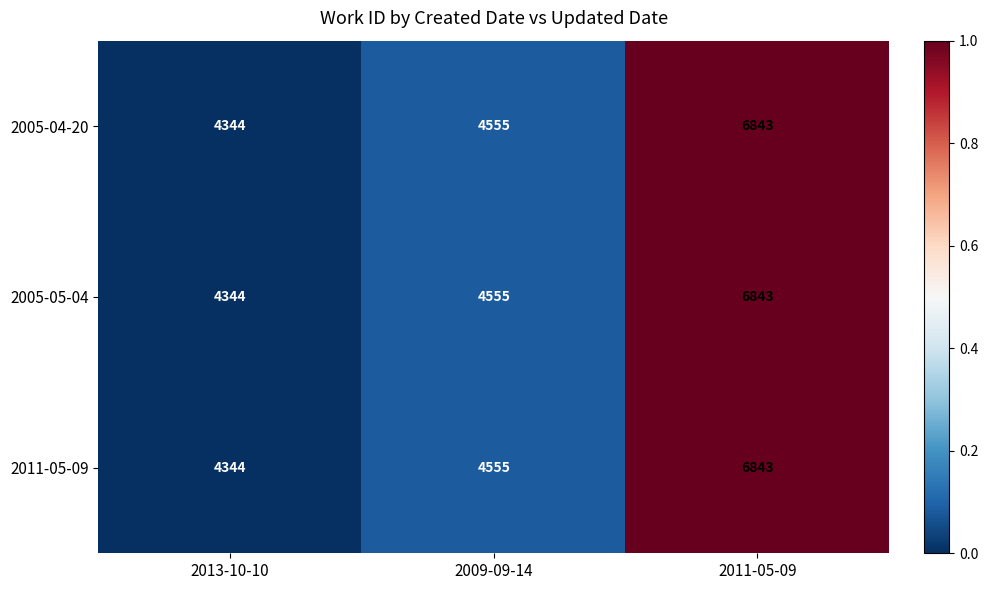

At which category is the sum across all series the highest?

2011-05-09